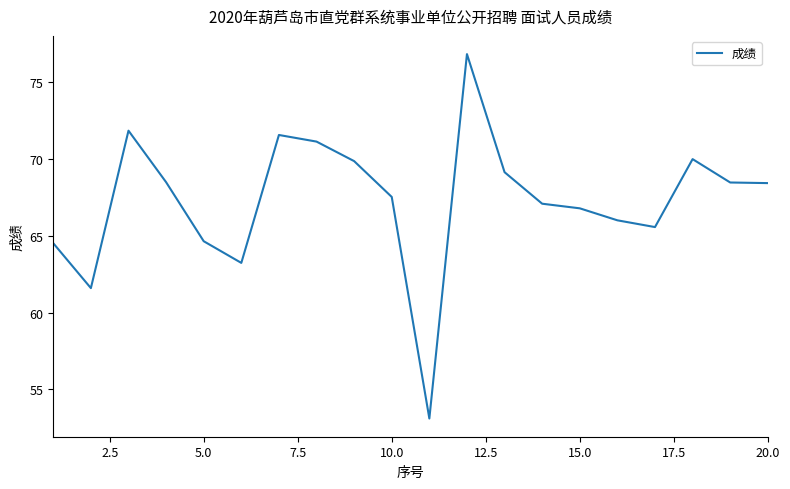

Count the number of categories in the chart.

20